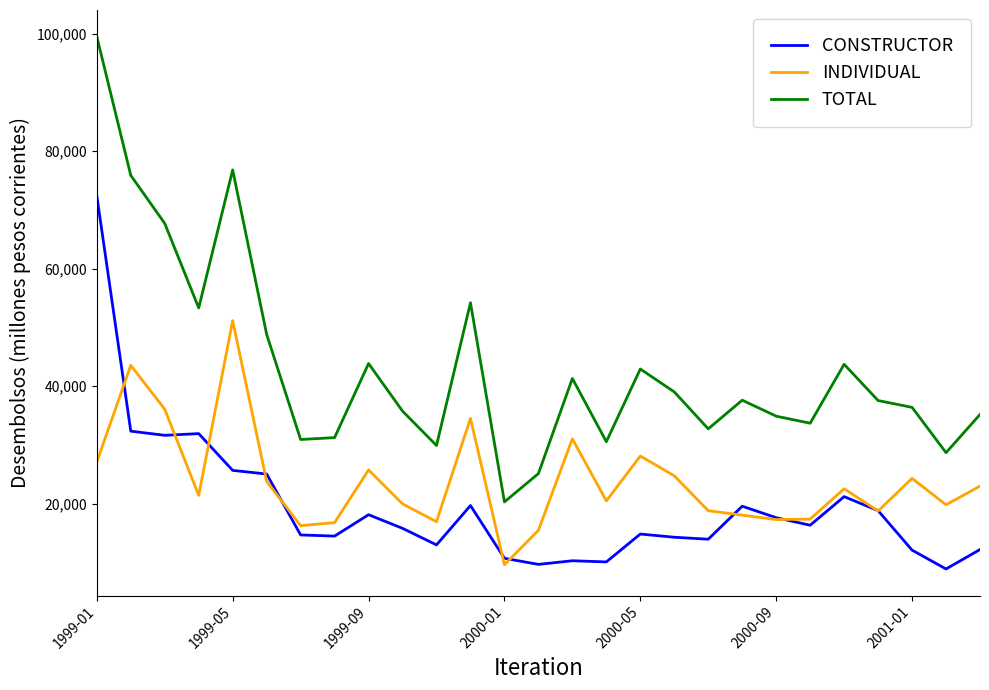

How many interior local peaks does the TOTAL series have?

7